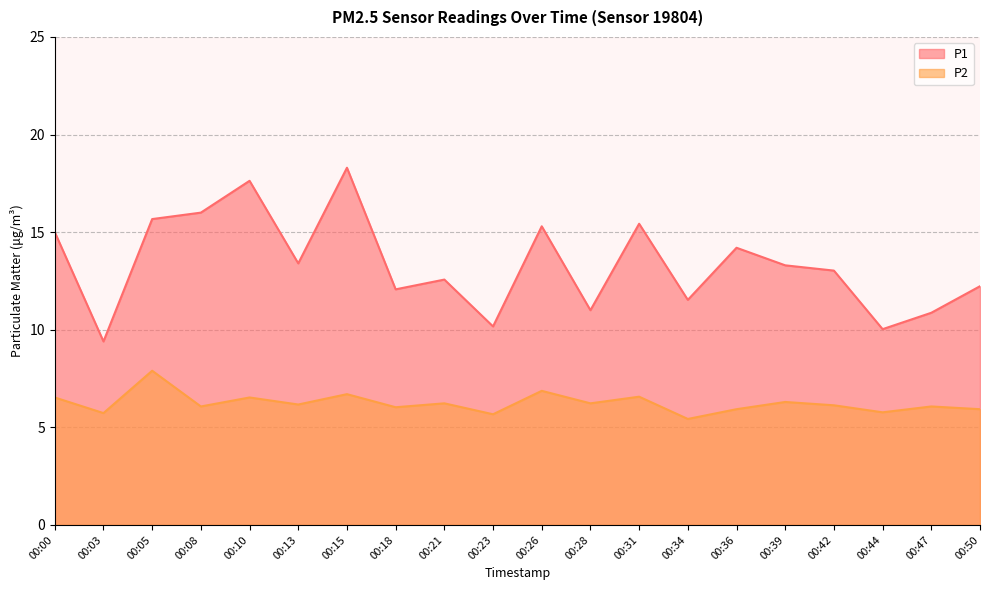

True or false: P2 and P1 cross at least once.

False